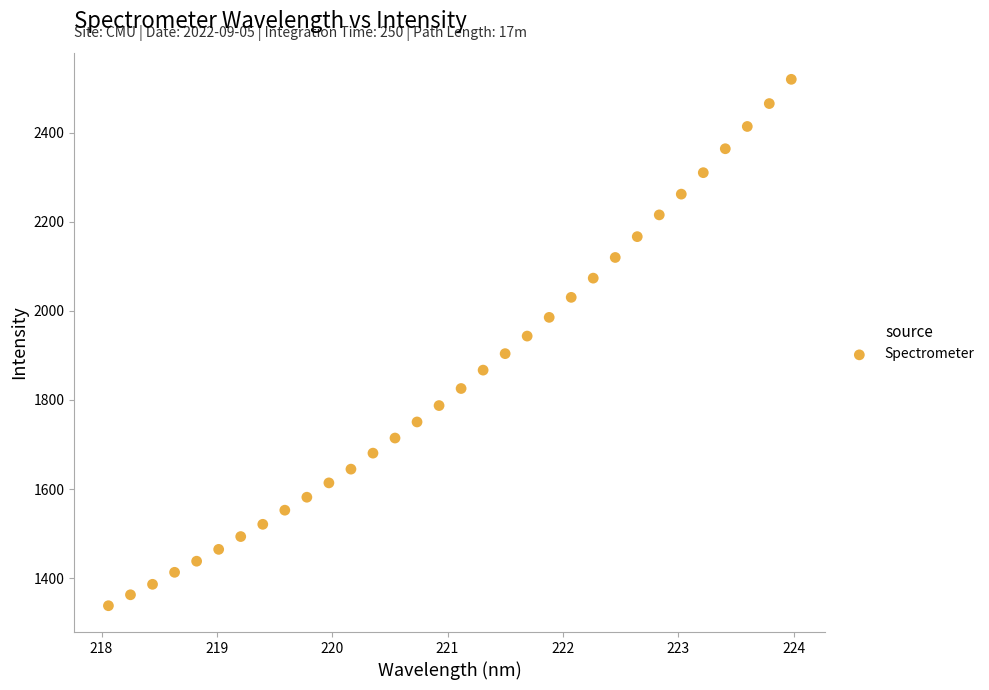

What is the range of X values (max minus min)?

5.9